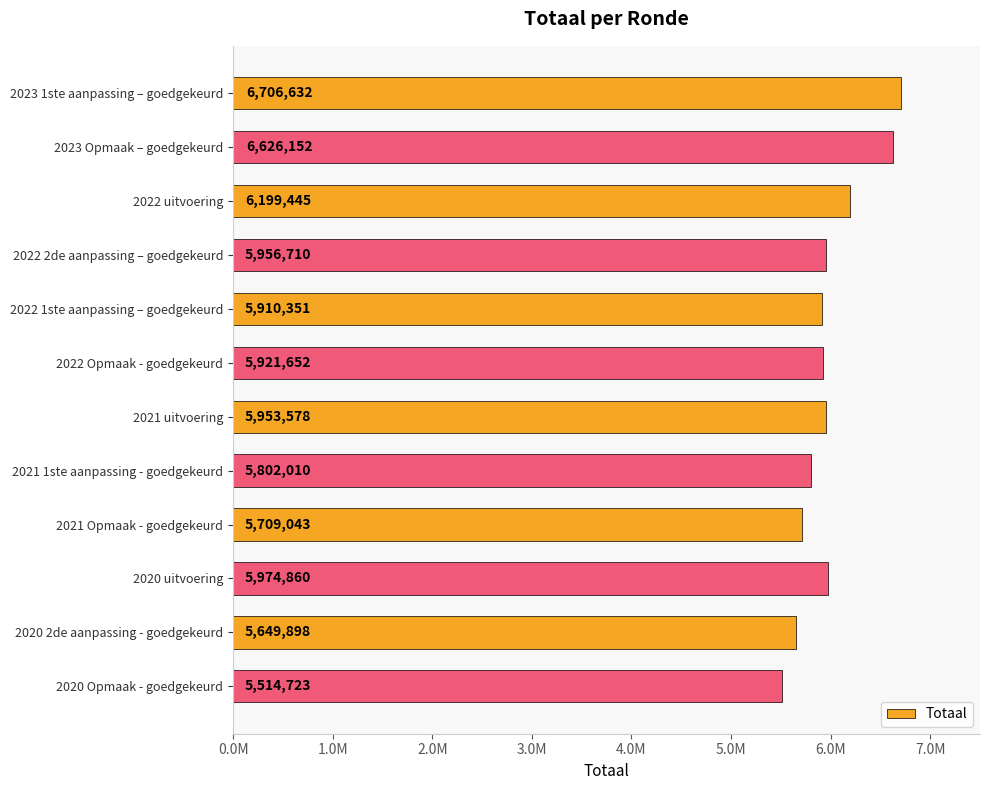

Does the chart contain stacked bars?

No